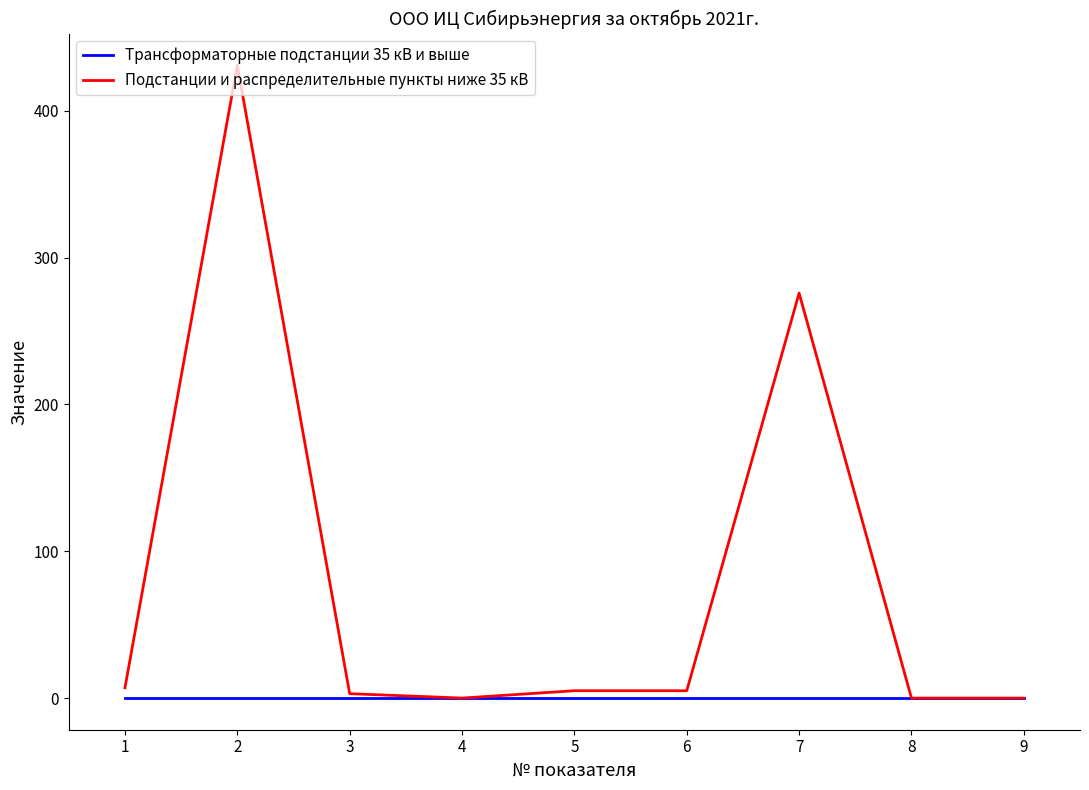

Is the value of Трансформаторные подстанции 35 кВ и выше at 8 greater than the value of Подстанции и распределительные пункты ниже 35 кВ at 6?

No